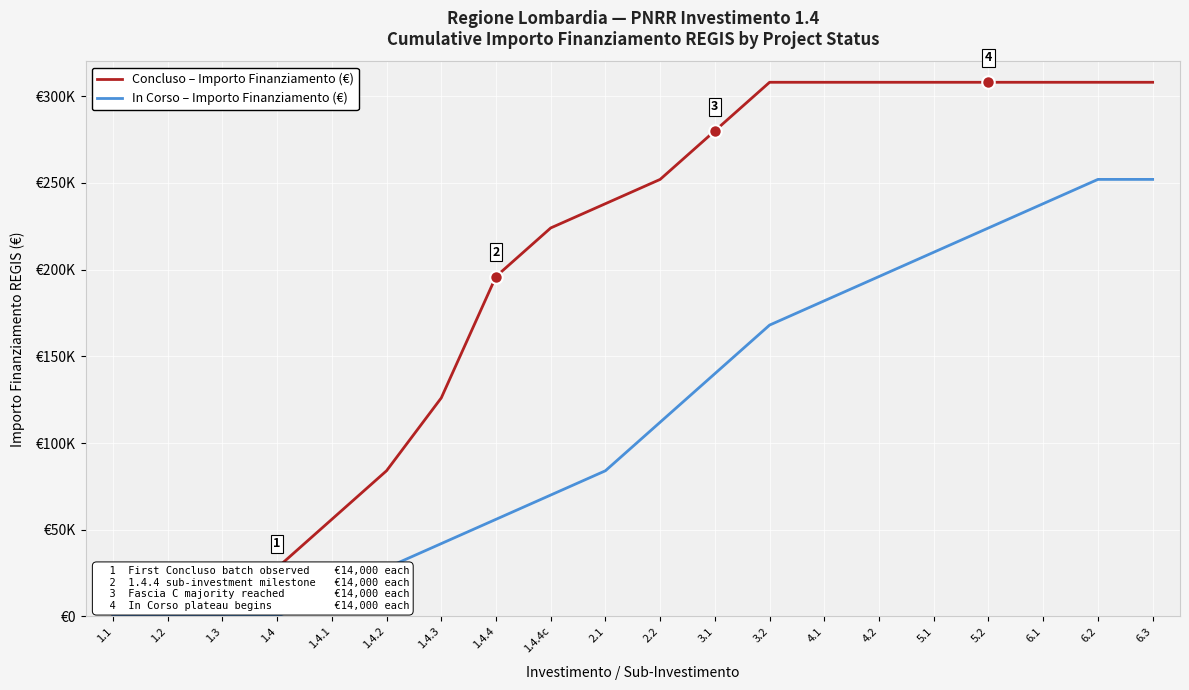

True or false: In Corso – Importo Finanziamento (€) and Concluso – Importo Finanziamento (€) intersect in this chart.

False